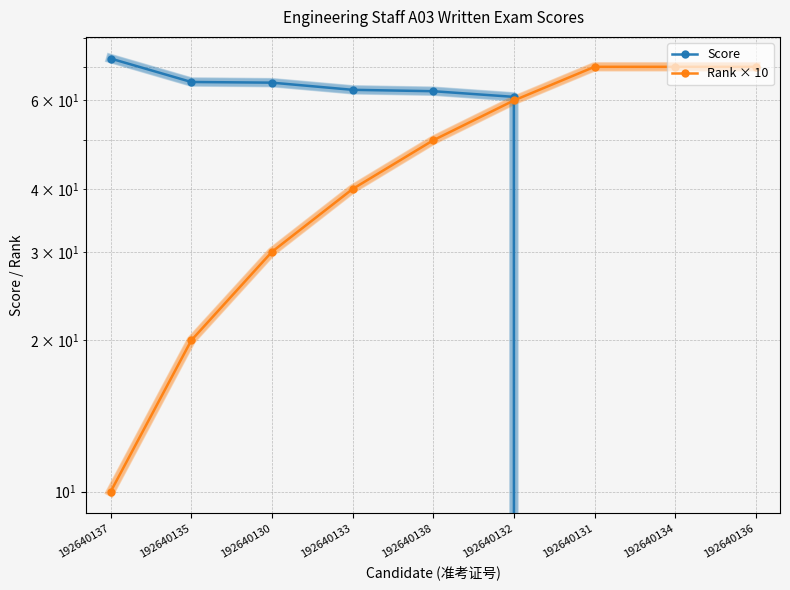

How many Rank × 10 values are between 30 and 70?

7